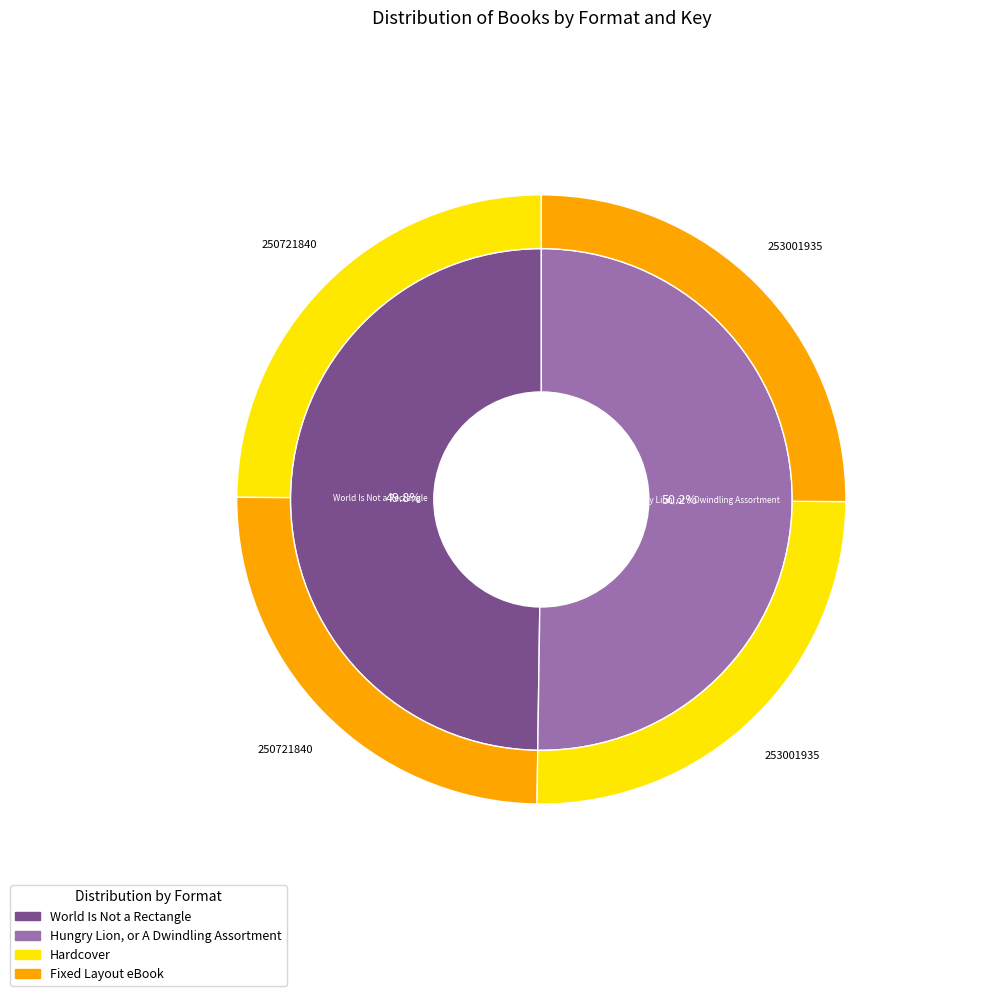

To the nearest percent, what portion does World Is Not a Rectangle represent?

50%